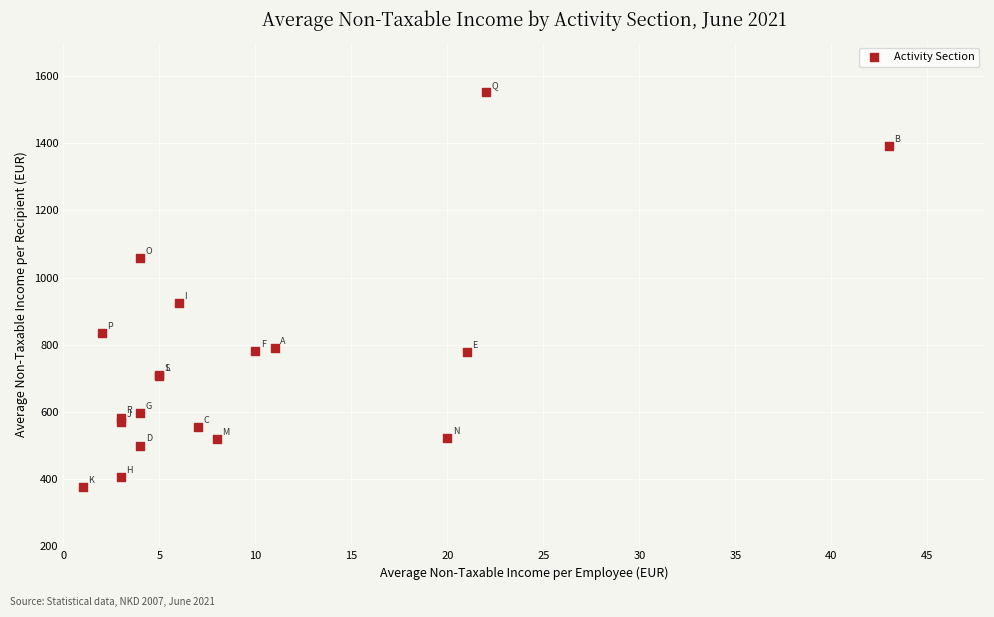

What Y value in the scatter plot is closest to 963?

924